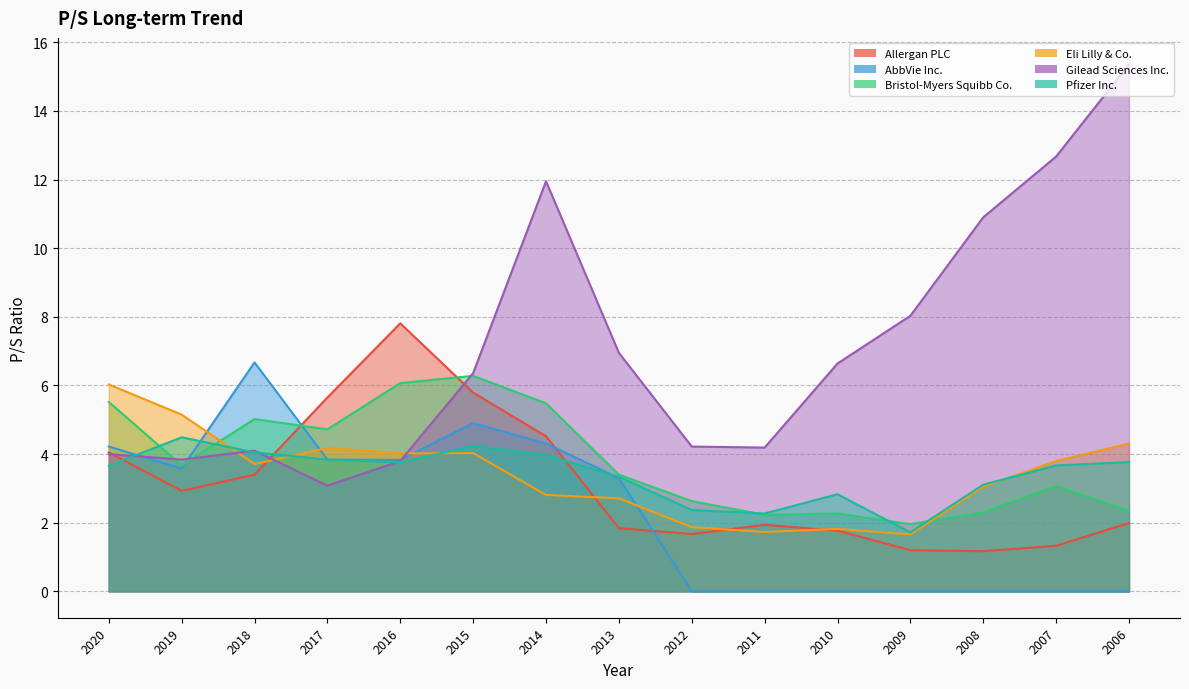

Between 2013 and 2012, which is larger?

2013